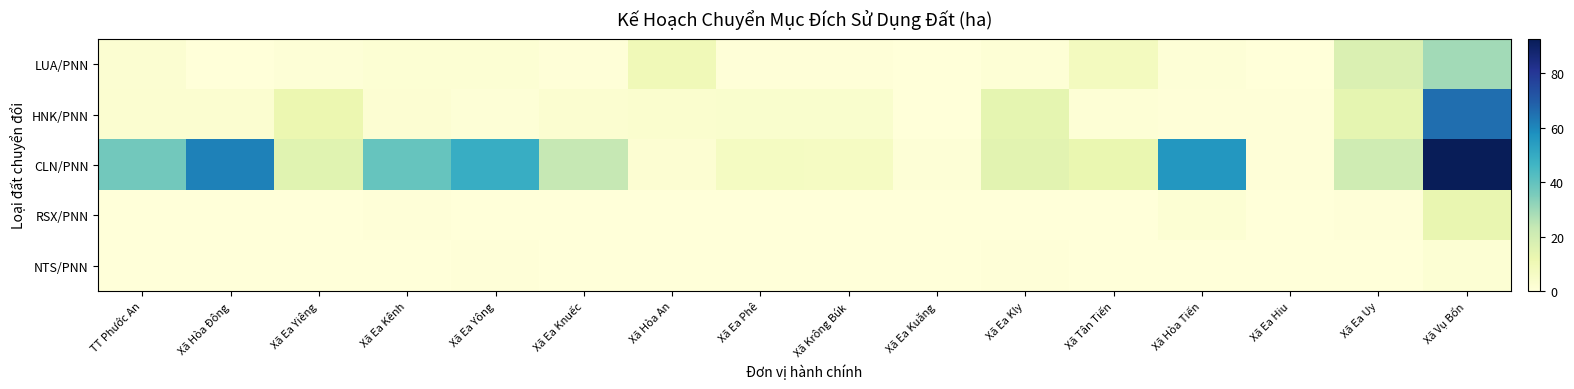

Which series has the largest range (max minus min)?

CLN/PNN